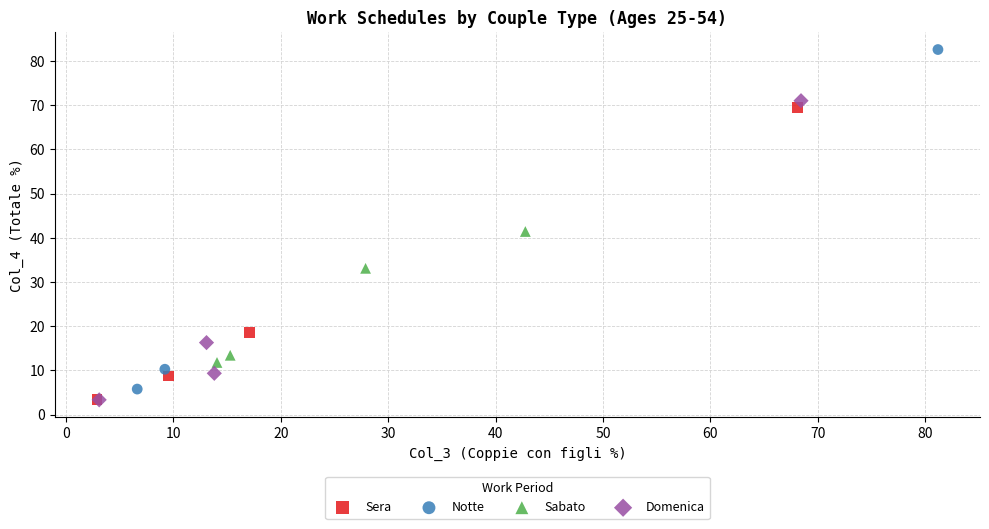

What are all the series names shown in the legend?

Sera, Notte, Sabato, Domenica